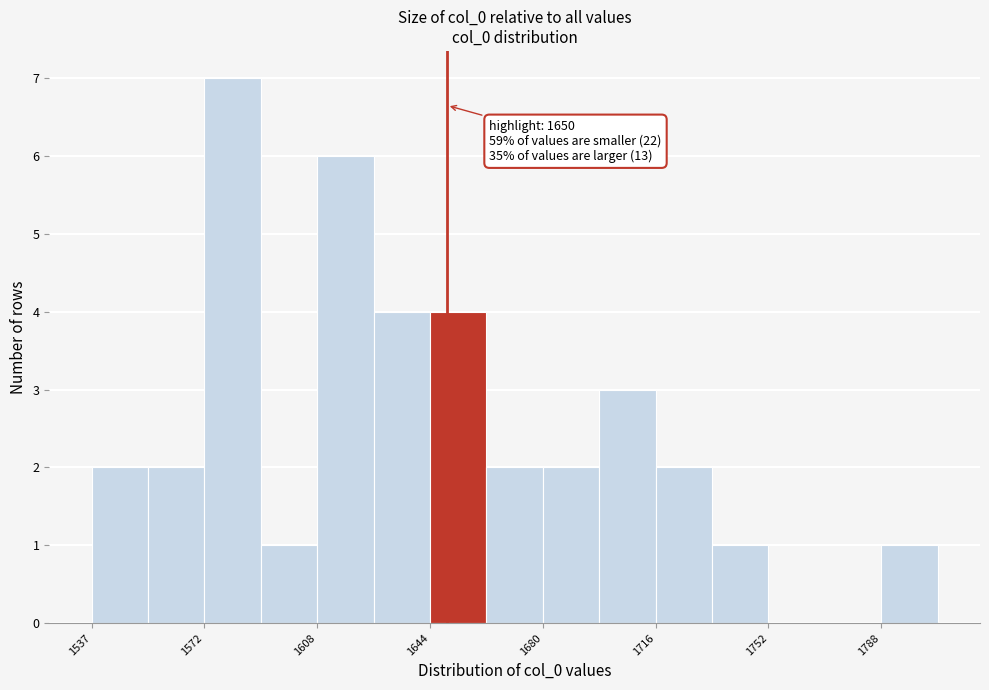

Around what value on the x-axis is the tallest bar? Give the approximate position of its centre, as read against the axis.

1580